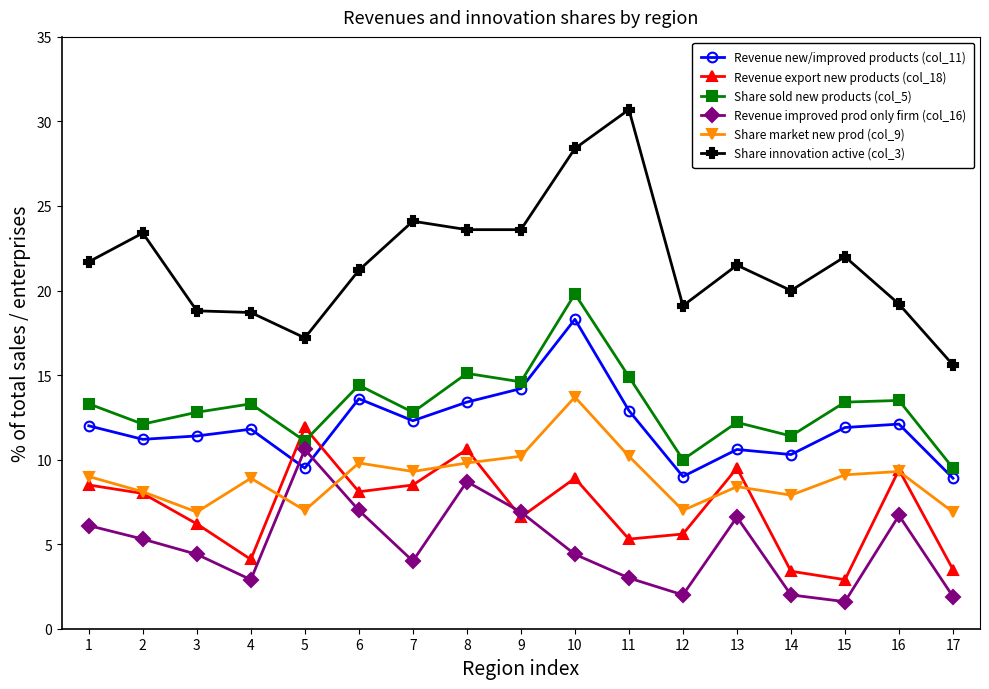

What is the total value across all series at 13?

68.8